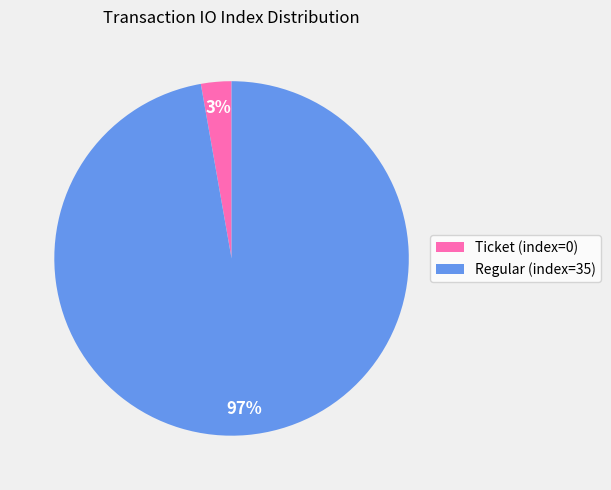

To the nearest percent, what is the difference between the largest and smallest slice percentages?

94%